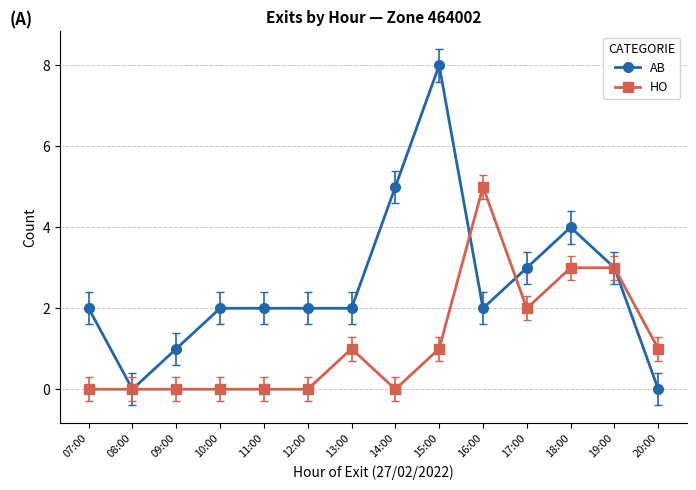

The value of HO at 12:00 is 0. True or false?

True